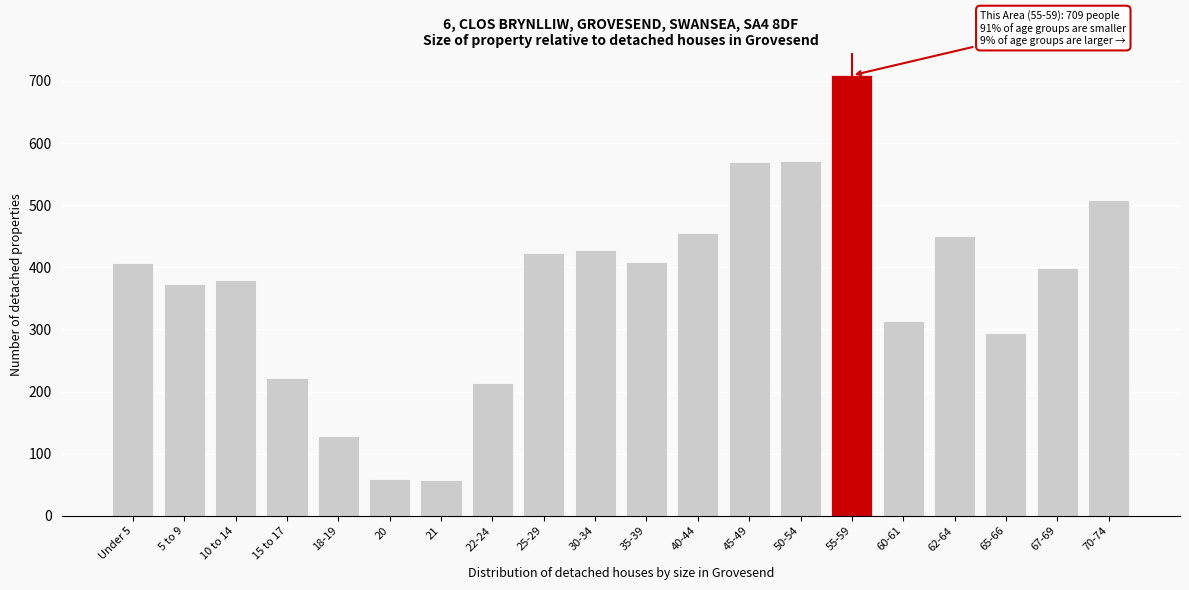

What is the maximum value shown in the chart?

709